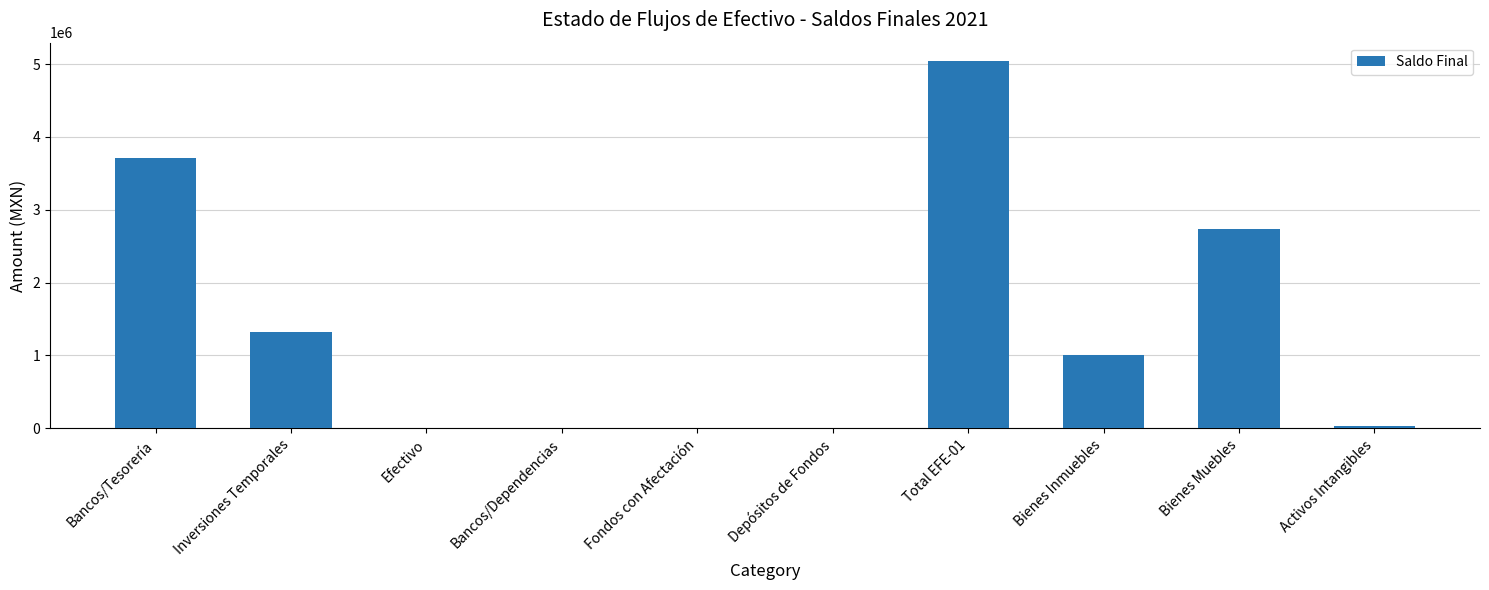

What is the change in value from Inversiones Temporales to Efectivo?

-1328902.2